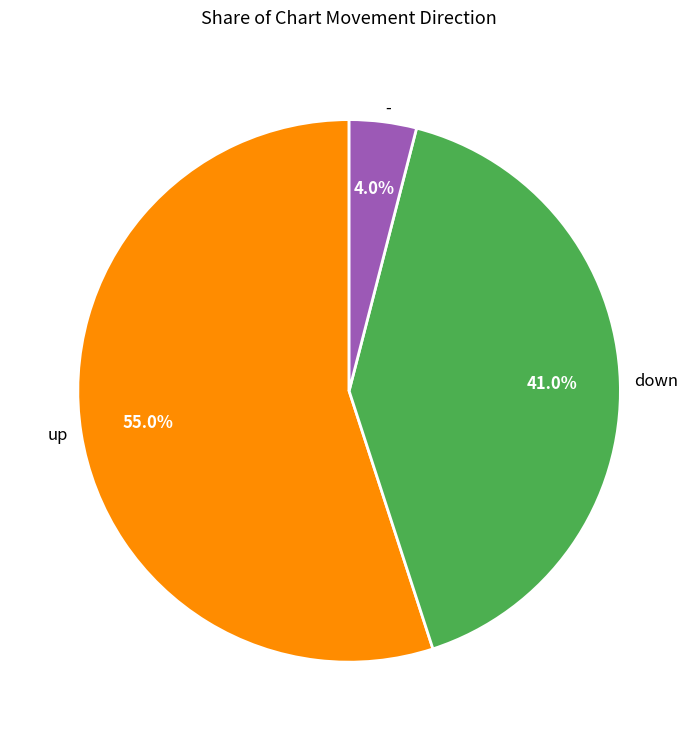

Is the sum of up and - greater than half?

Yes